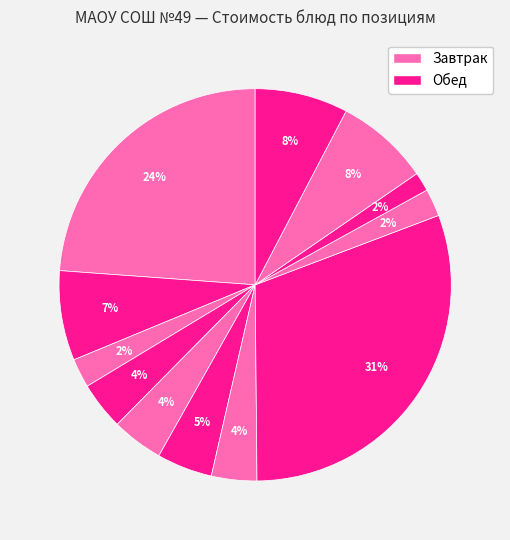

How many slices are in this pie chart?

12